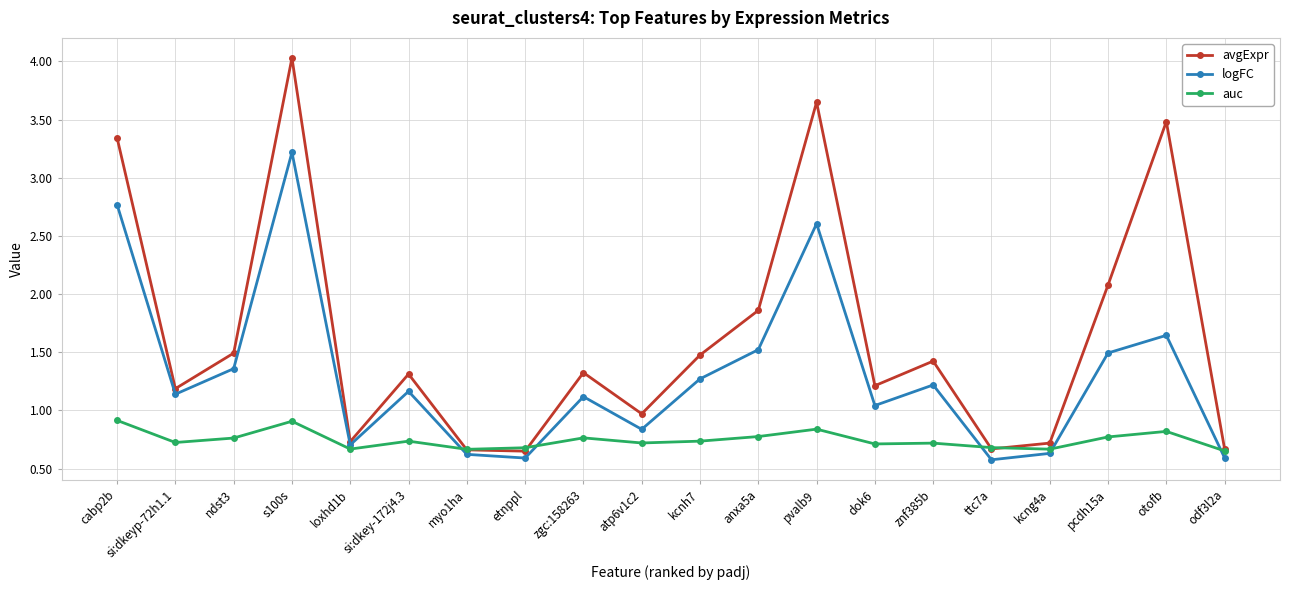

What is the sum of all auc values?

14.9